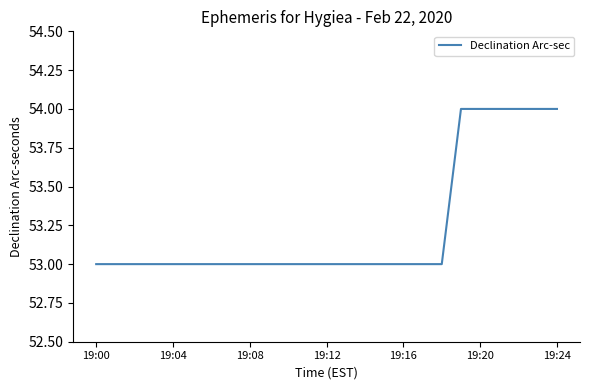

What is the smallest value displayed?

53